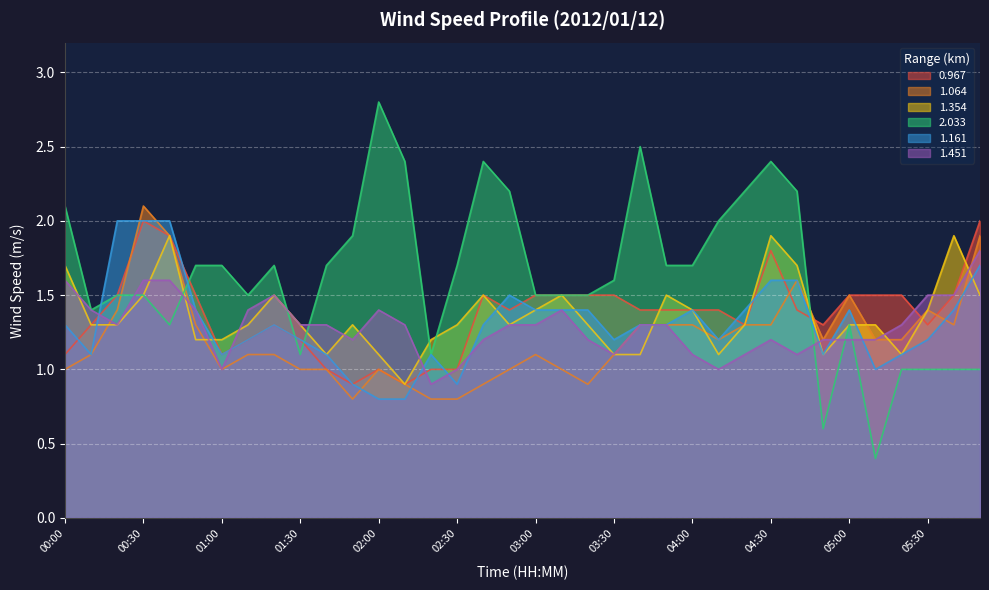

List the series in order of their peak value, lowest first.

1.451, 1.354, 0.967, 1.161, 1.064